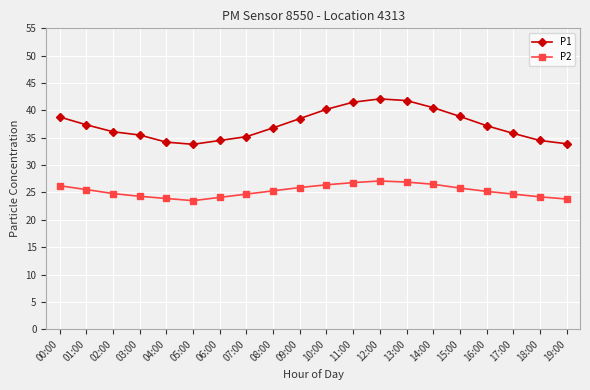

What is the spread (max minus min) of values at 00:00?

12.6